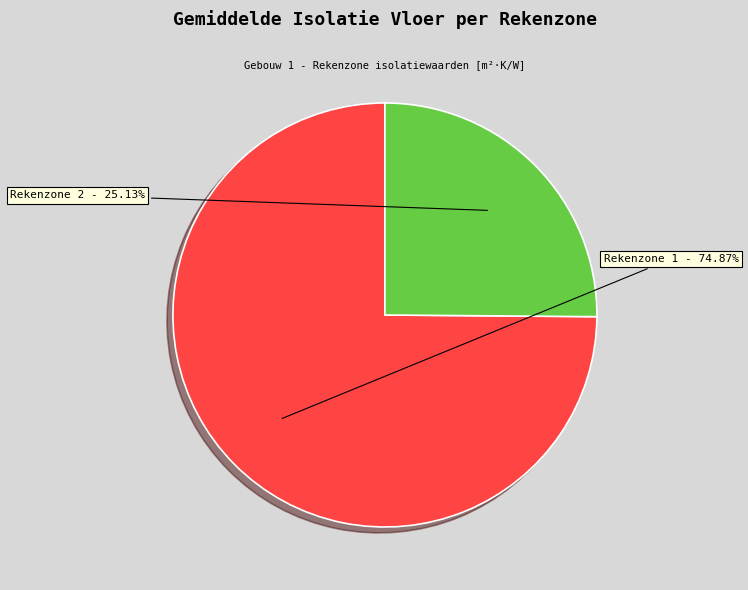

What is the largest slice in the pie chart?

Rekenzone 1